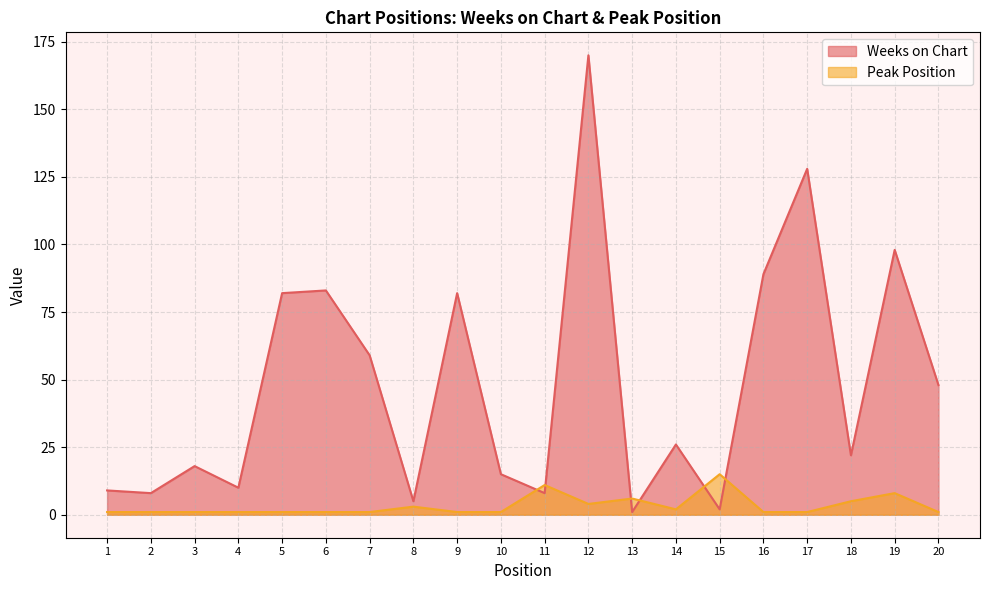

At which label does Weeks on Chart first exceed 26?

5